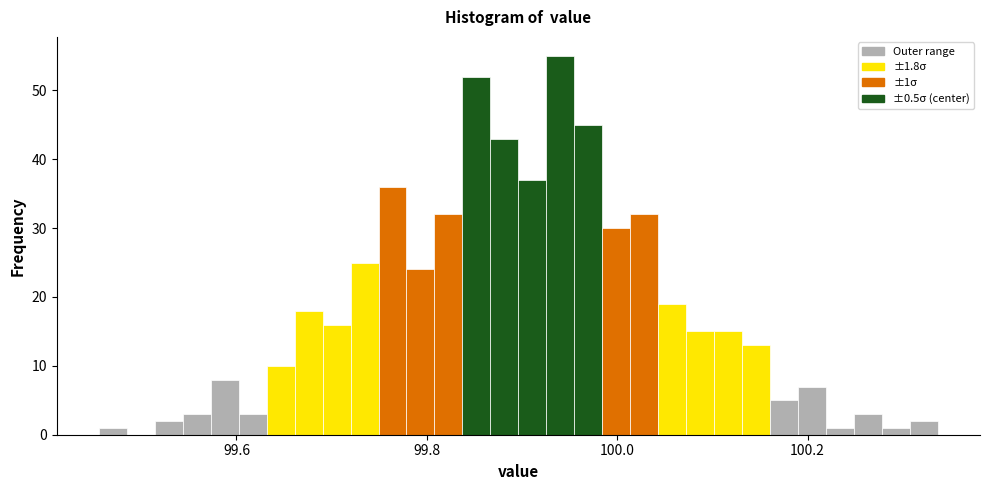

Read against the x-axis, roughly where is the centre of the tallest bar?

99.94